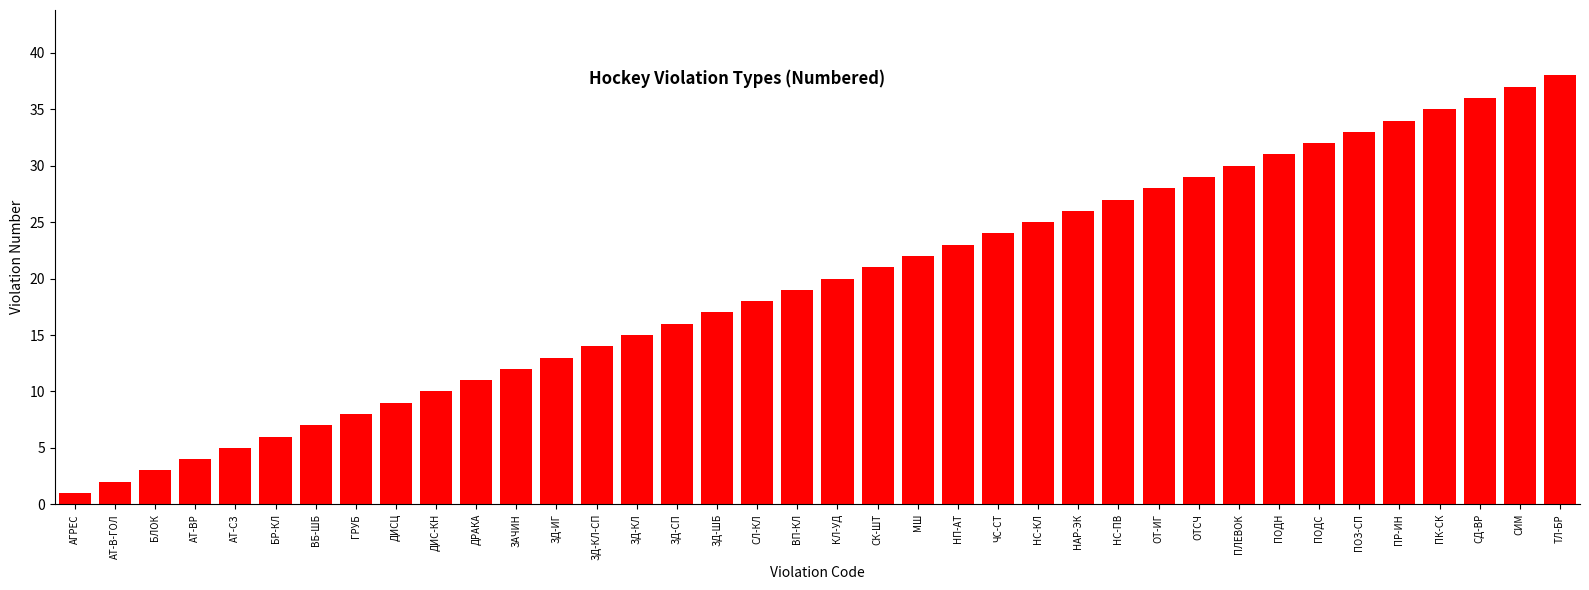

What is the label of the 33rd bar from the right?

БР-КЛ